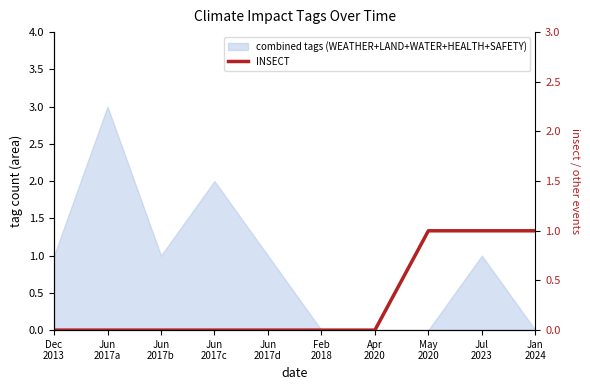

Reading left to right, list all the values displayed in this chart.

0	0	0	0	0	0	0	1	1	1